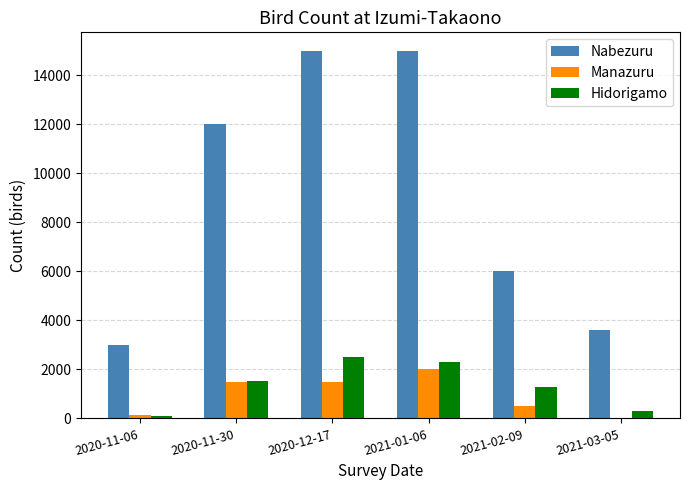

Which series has the largest total across all categories?

Nabezuru